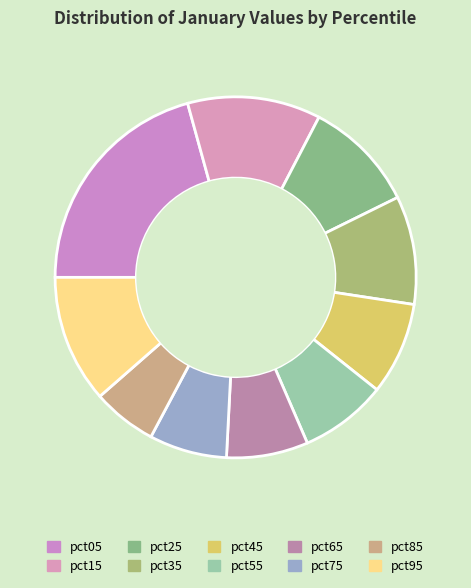

To the nearest percent, what is the difference between the pct15 and pct05 slice percentages?

9%